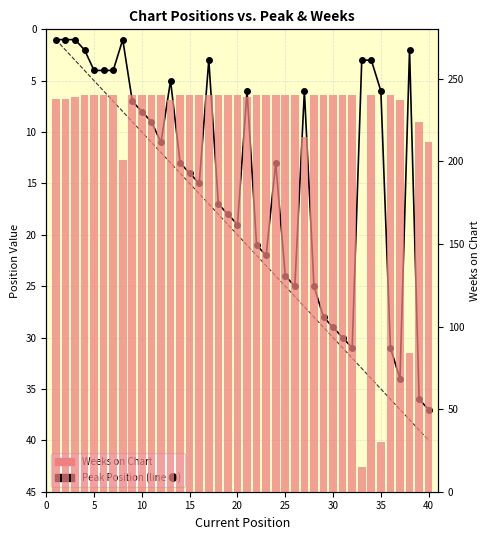

Reading left to right, extract all data points from this chart.

Peak Position: 1	1	1	2	4	4	4	1	7	8	9	11	5	13	14	15	3	17	18	19	6	21	22	13	24	25	6	25	28	29	30	31	3	3	6	31	34	2	36	37
Last Week: 1	2	3	4	5	6	7	8	9	10	11	12	13	14	15	16	17	18	19	20	21	22	23	24	25	26	27	28	29	30	31	32	33	34	35	36	37	38	39	40
Weeks on Chart: 238	238	239	240	240	240	240	201	240	240	240	240	237	240	240	240	240	240	240	240	239	240	240	240	240	240	215	240	240	240	240	240	15	240	30	240	237	84	224	212